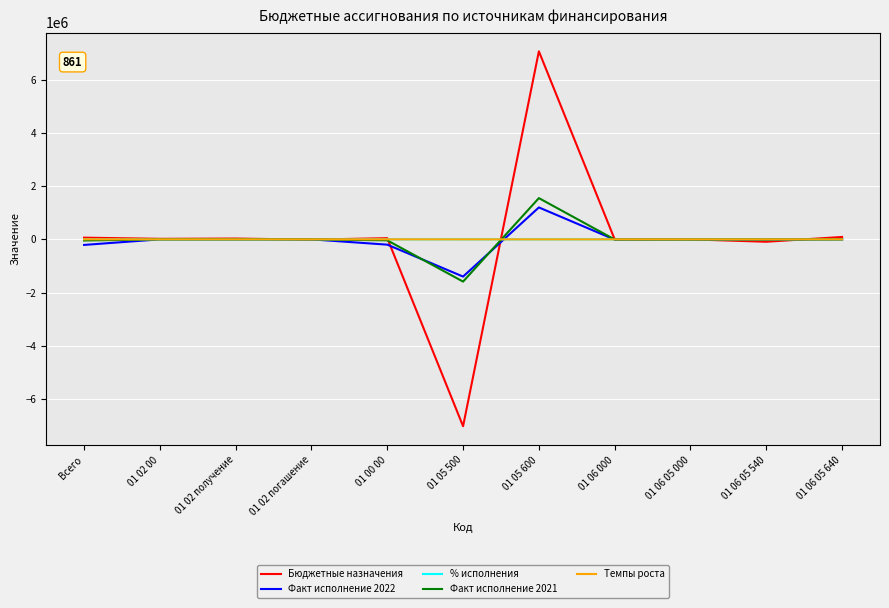

What is the total value across all series at 01 06 05 000?

-5989.1